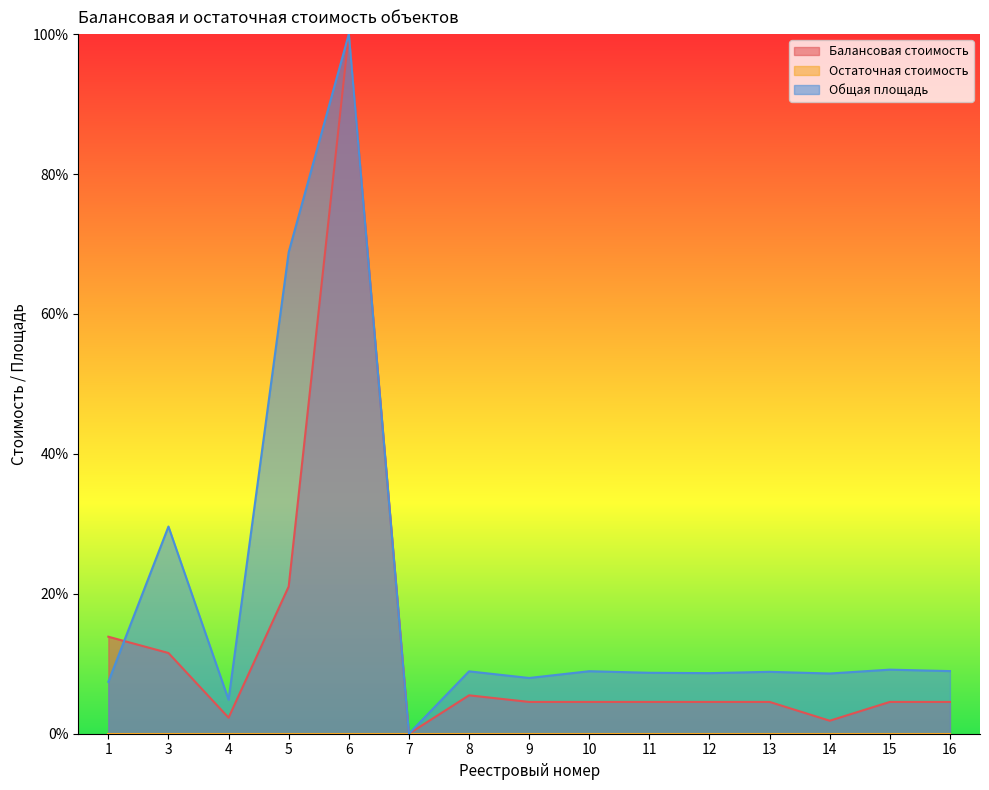

At which label does Общая площадь reach its peak?

6